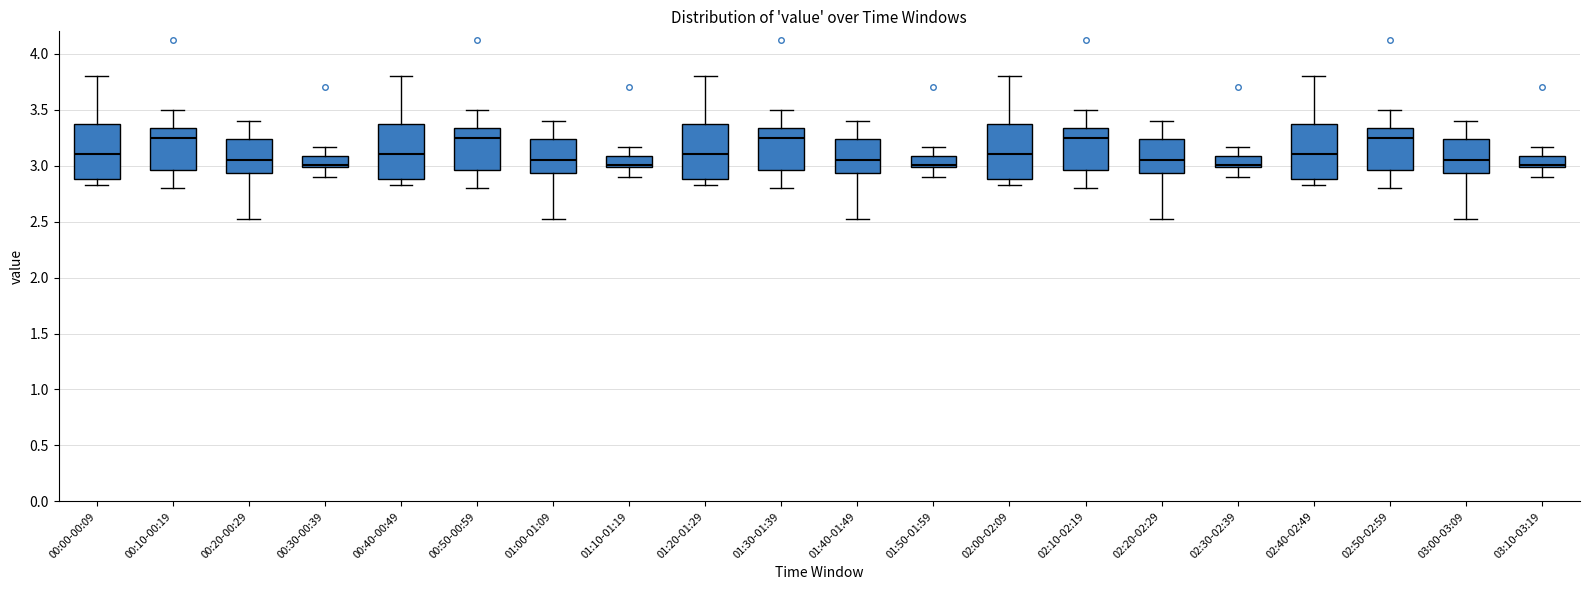

Reading left to right, read every box against the y-axis: the position of its median line, the range the box covers, and the ends of its whiskers. The values are not printed on the chart, so give them approximately, as read against the axis.

00:00-00:09: median 3.10, box 2.90 to 3.40, whiskers 2.85 to 3.80
00:10-00:19: median 3.25, box 2.95 to 3.35, whiskers 2.80 to 3.50
00:20-00:29: median 3.05, box 2.95 to 3.25, whiskers 2.50 to 3.40
00:30-00:39: median 3.00 (just above the box's lower edge), box 3.00 to 3.10, whiskers 2.90 to 3.15
00:40-00:49: median 3.10, box 2.90 to 3.40, whiskers 2.85 to 3.80
00:50-00:59: median 3.25, box 2.95 to 3.35, whiskers 2.80 to 3.50
01:00-01:09: median 3.05, box 2.95 to 3.25, whiskers 2.50 to 3.40
01:10-01:19: median 3.00 (just above the box's lower edge), box 3.00 to 3.10, whiskers 2.90 to 3.15
01:20-01:29: median 3.10, box 2.90 to 3.40, whiskers 2.85 to 3.80
01:30-01:39: median 3.25, box 2.95 to 3.35, whiskers 2.80 to 3.50
01:40-01:49: median 3.05, box 2.95 to 3.25, whiskers 2.50 to 3.40
01:50-01:59: median 3.00 (just above the box's lower edge), box 3.00 to 3.10, whiskers 2.90 to 3.15
02:00-02:09: median 3.10, box 2.90 to 3.40, whiskers 2.85 to 3.80
02:10-02:19: median 3.25, box 2.95 to 3.35, whiskers 2.80 to 3.50
02:20-02:29: median 3.05, box 2.95 to 3.25, whiskers 2.50 to 3.40
02:30-02:39: median 3.00 (just above the box's lower edge), box 3.00 to 3.10, whiskers 2.90 to 3.15
02:40-02:49: median 3.10, box 2.90 to 3.40, whiskers 2.85 to 3.80
02:50-02:59: median 3.25, box 2.95 to 3.35, whiskers 2.80 to 3.50
03:00-03:09: median 3.05, box 2.95 to 3.25, whiskers 2.50 to 3.40
03:10-03:19: median 3.00 (just above the box's lower edge), box 3.00 to 3.10, whiskers 2.90 to 3.15